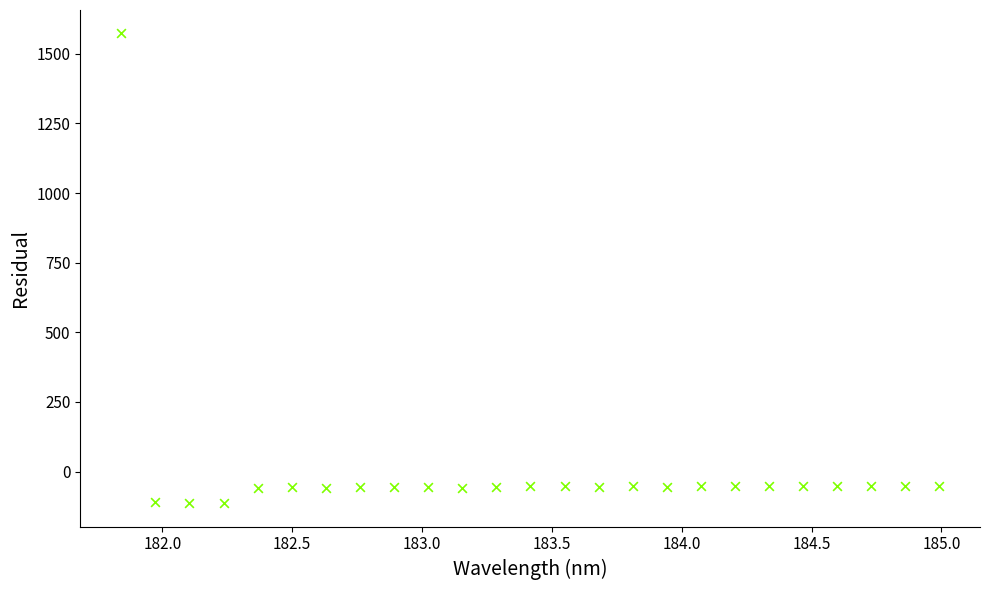

What is the range of Y values (max minus min)?

1685.9